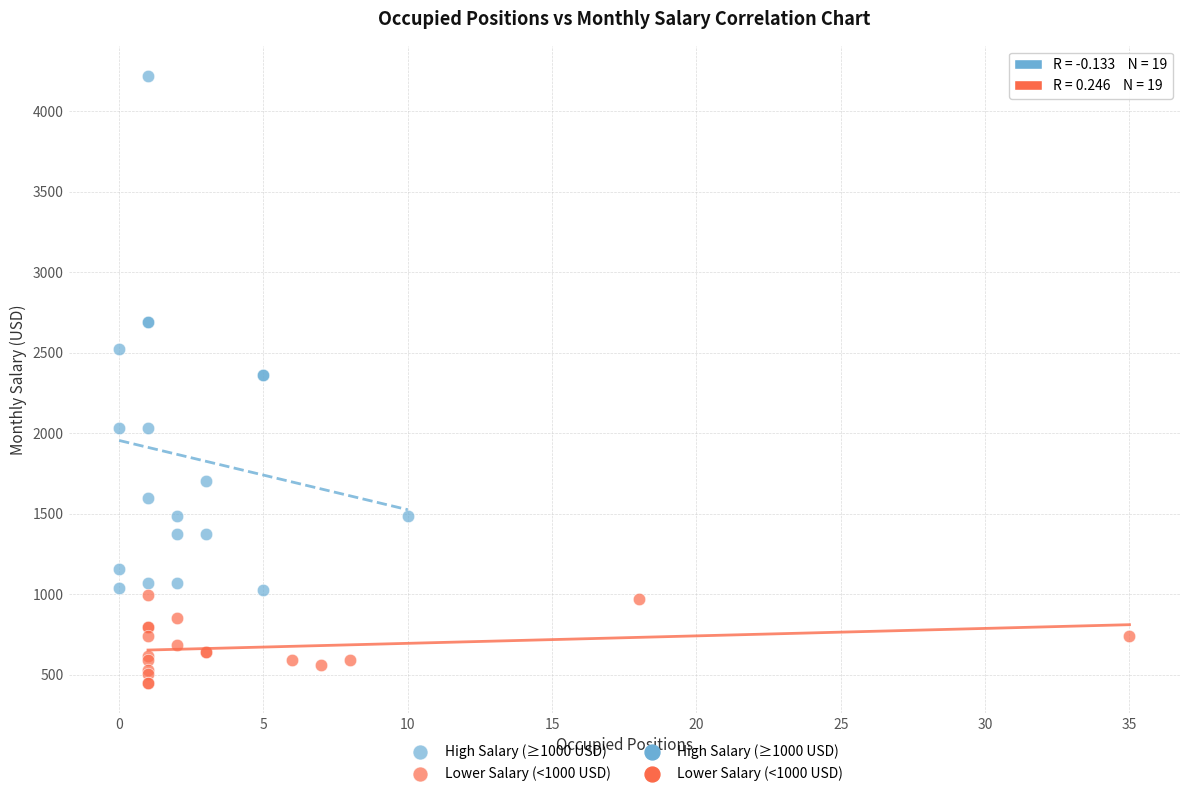

Which series contains the highest Y value?

High Salary (≥1000 USD)